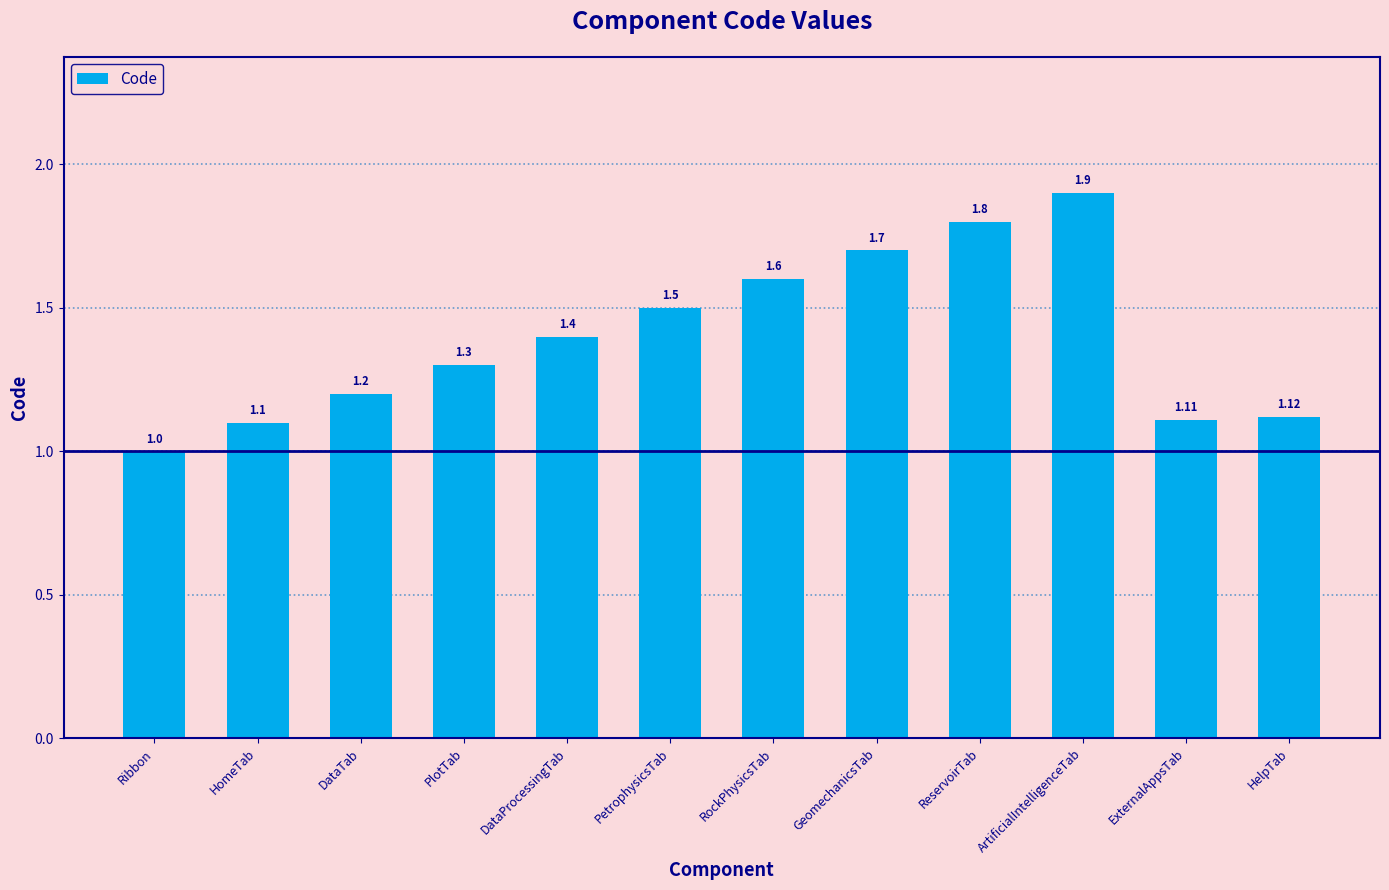

Reading left to right, list all the values displayed in this chart.

1.0	1.1	1.2	1.3	1.4	1.5	1.6	1.7	1.8	1.9	1.1	1.1